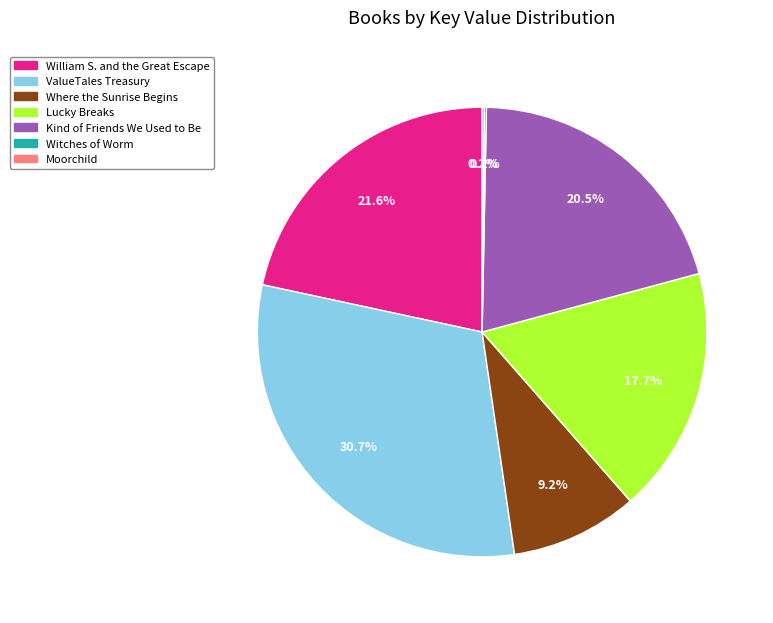

To the nearest percent, what is the average slice percentage?

14%